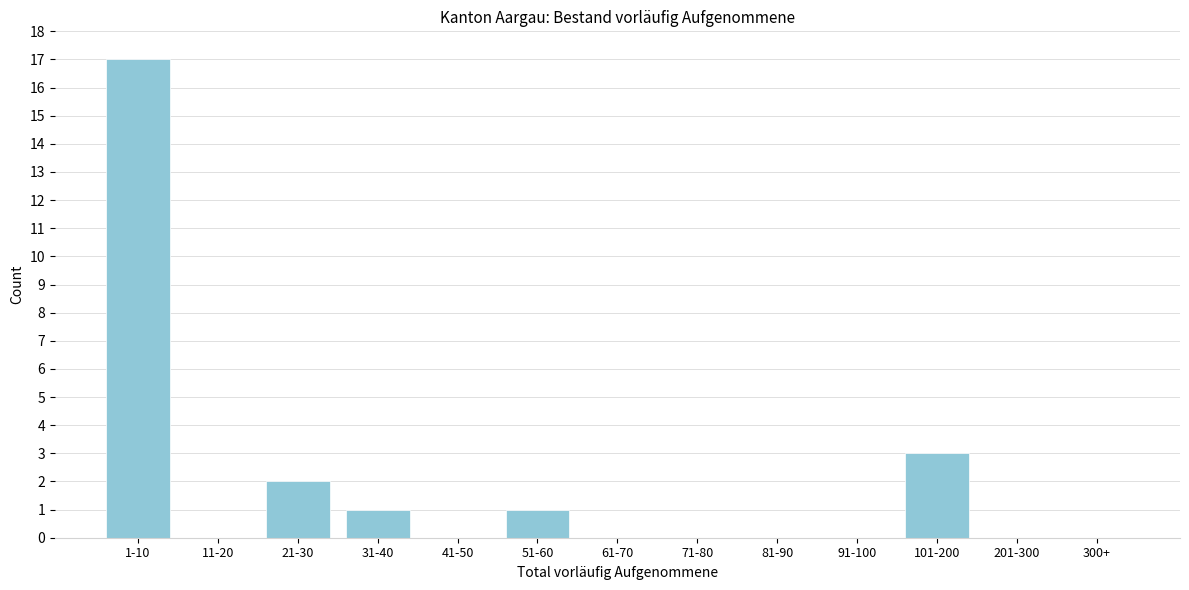

Reading right to left, what are all the values shown in this chart?

300+=0	201-300=0	101-200=3	91-100=0	81-90=0	71-80=0	61-70=0	51-60=1	41-50=0	31-40=1	21-30=2	11-20=0	1-10=17